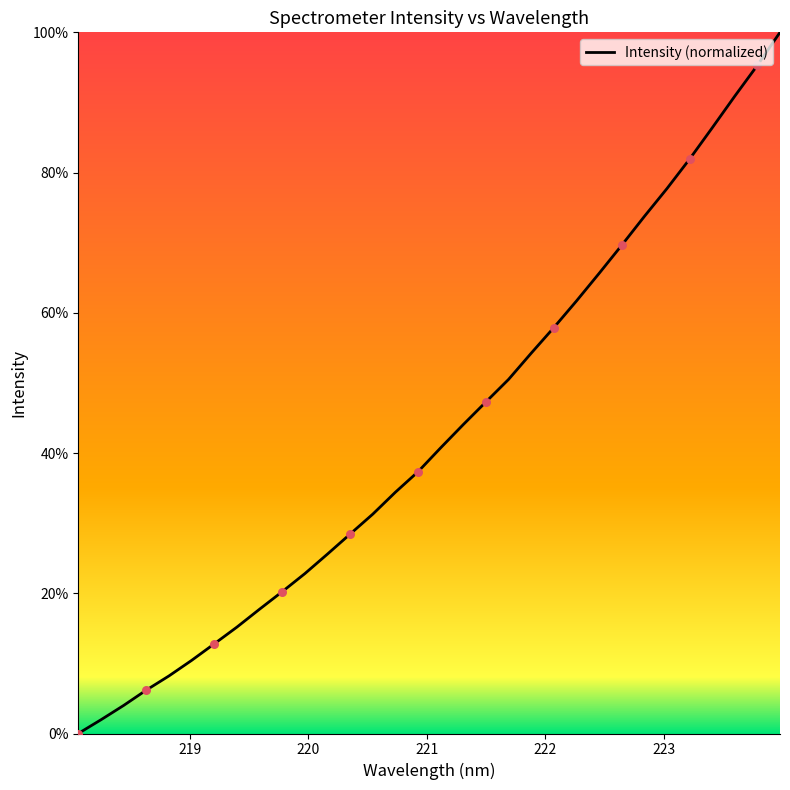

What is the difference between the maximum and minimum values?

100.0